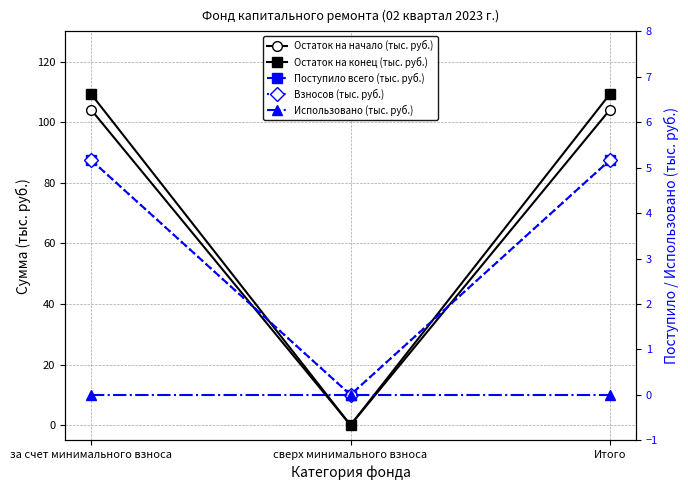

How many categories are shown in the chart?

3